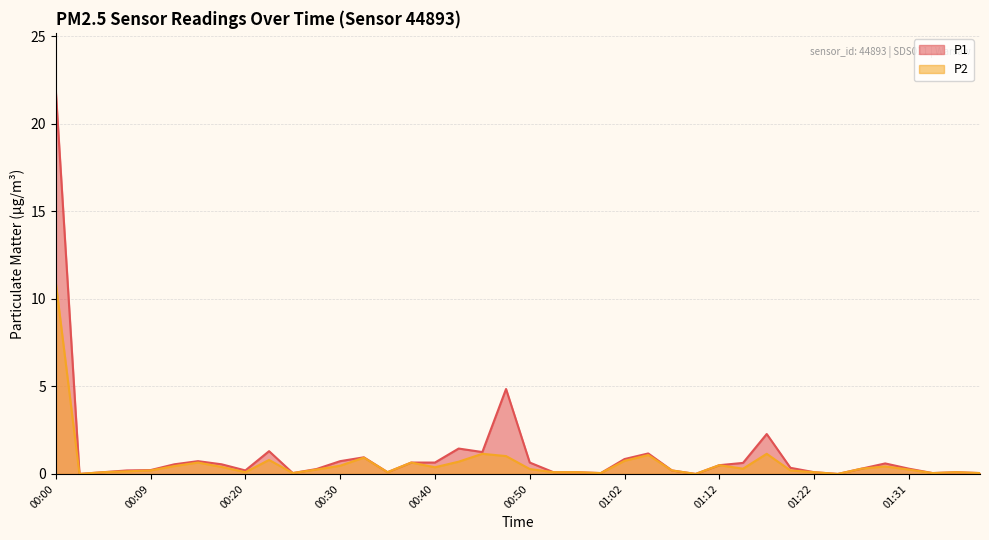

At which label does P2 reach its minimum?

00:02